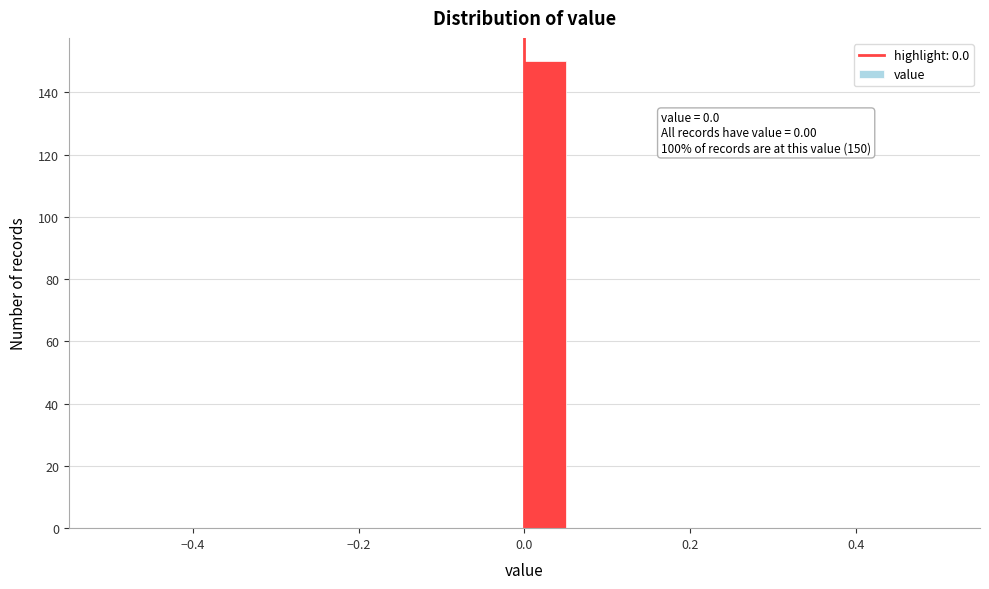

Around what value on the x-axis is the tallest bar? Give the approximate position of its centre, as read against the axis.

0.02